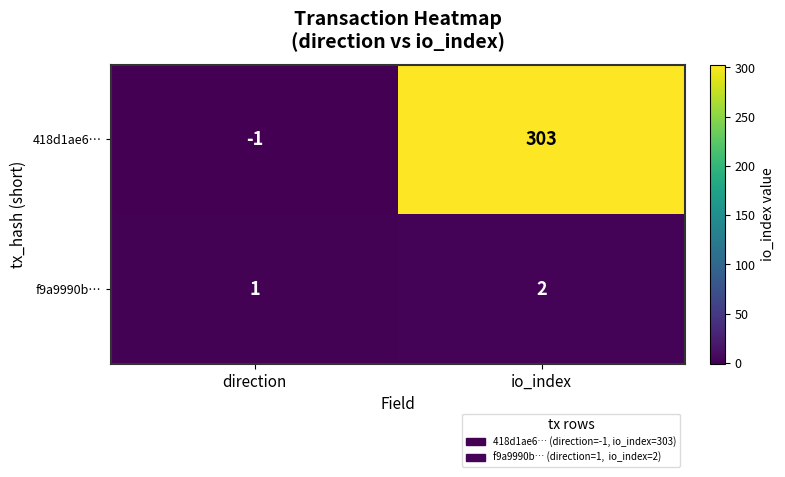

What is the average value of the 418d1ae6… series?

151